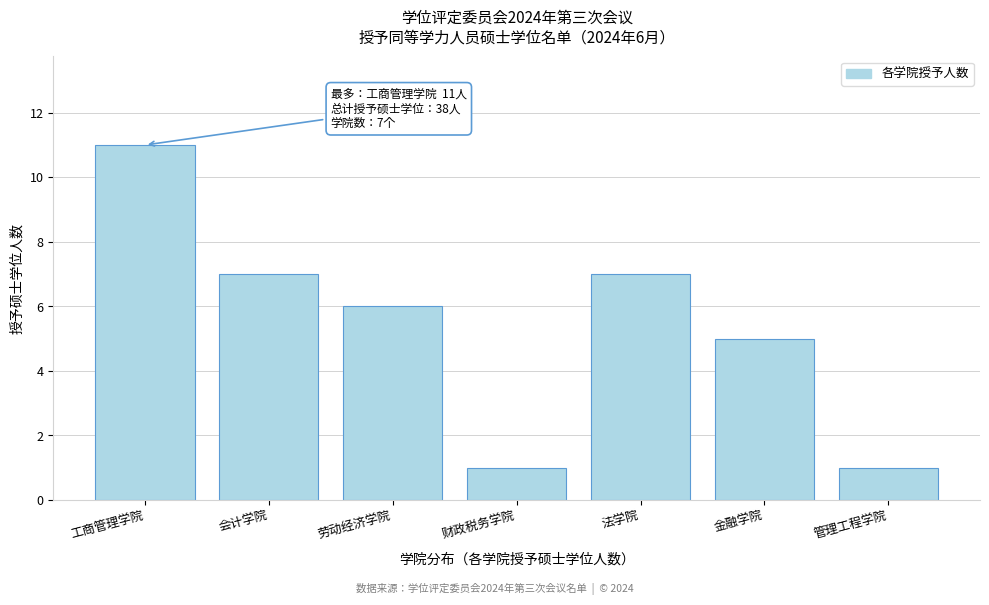

Reading left to right, what are all the values shown in this chart?

11	7	6	1	7	5	1